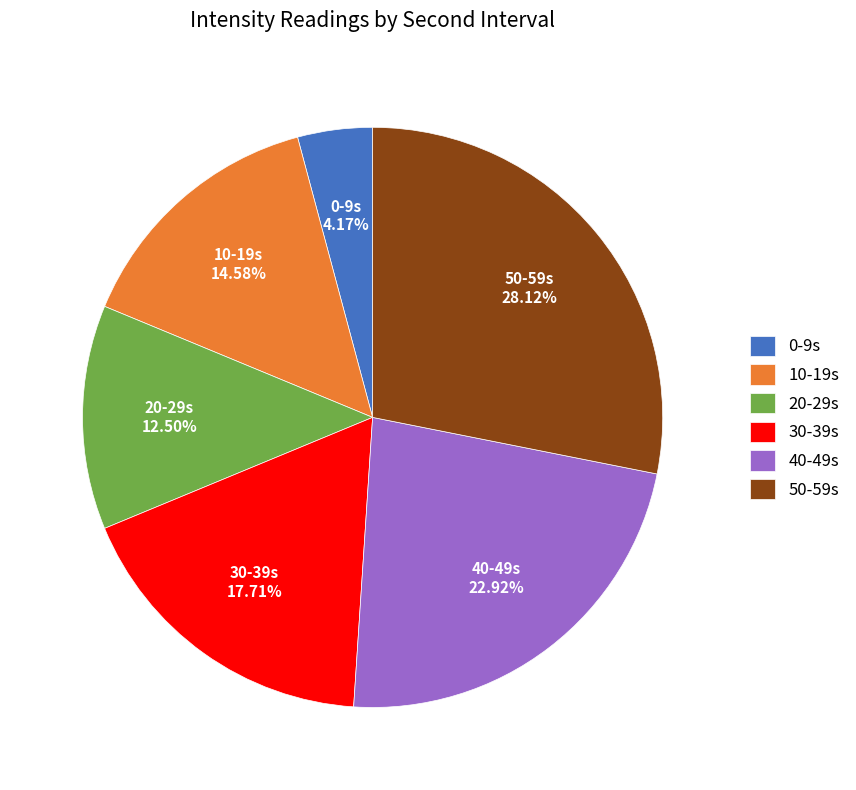

Is there a majority slice in this chart?

No